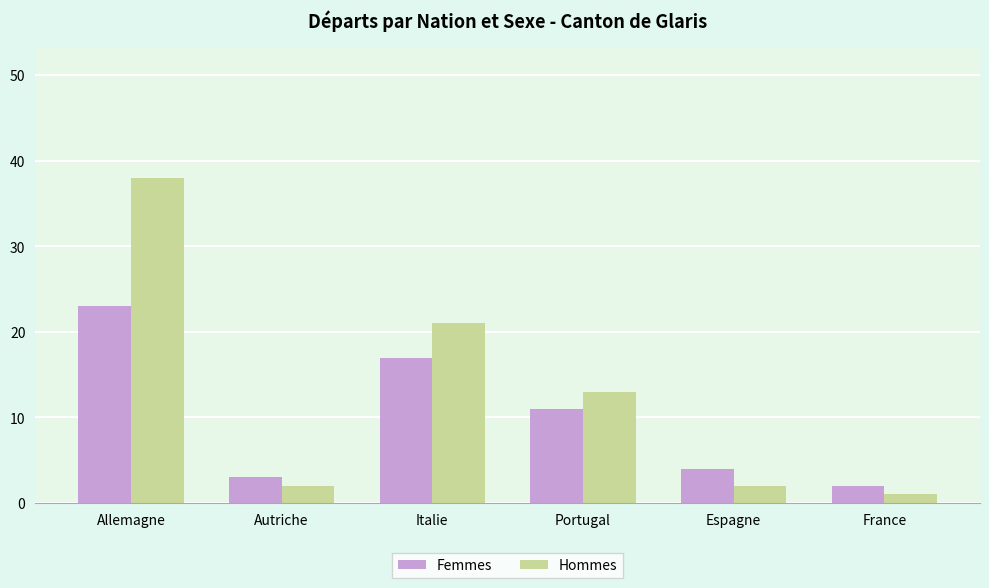

At which label does Femmes reach its peak?

Allemagne